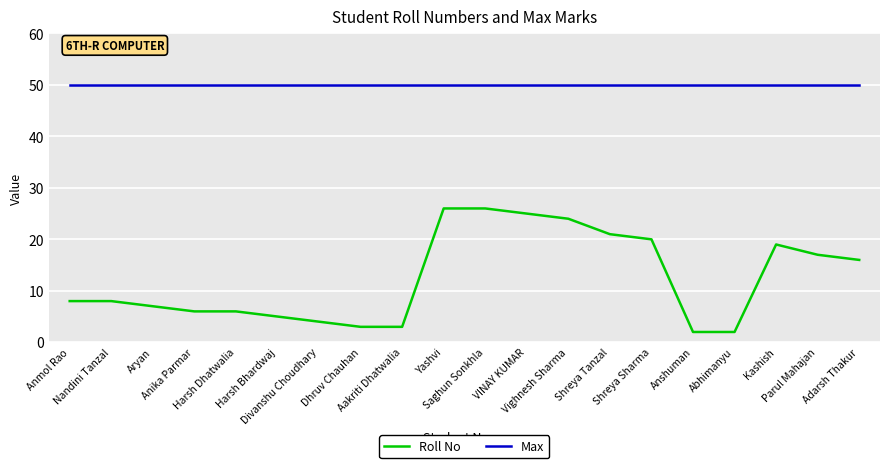

Rank the series at Harsh Bhardwaj from highest to lowest value.

Max, Roll No